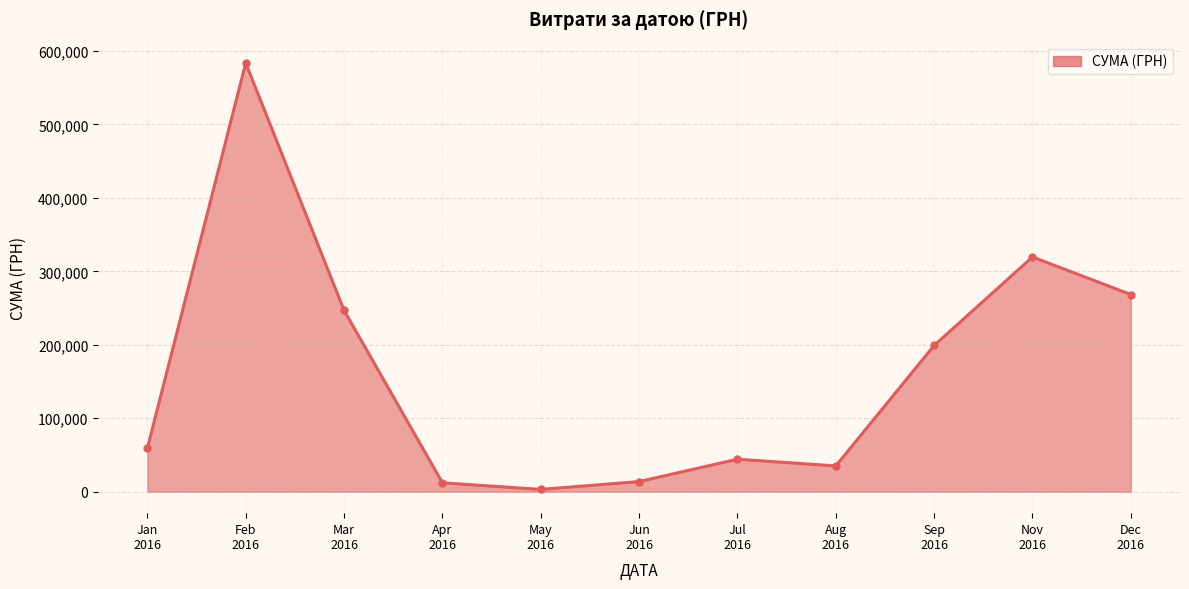

How many series are shown in this chart?

1